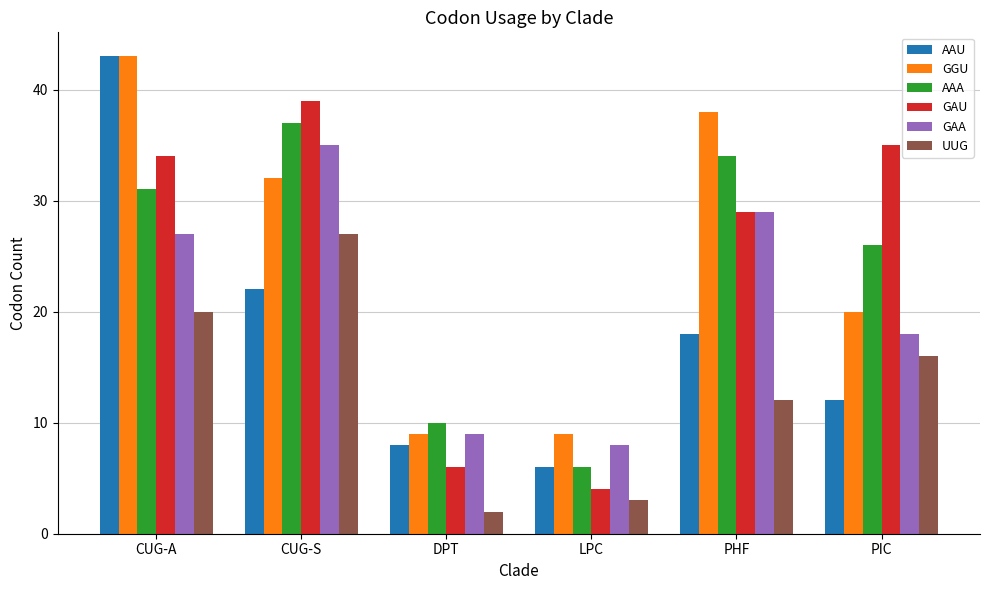

At which category is the sum across all series the highest?

CUG-A